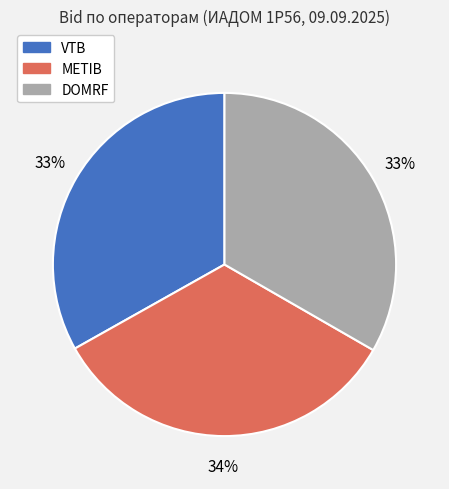

Does METIB account for over 50% of the chart?

No